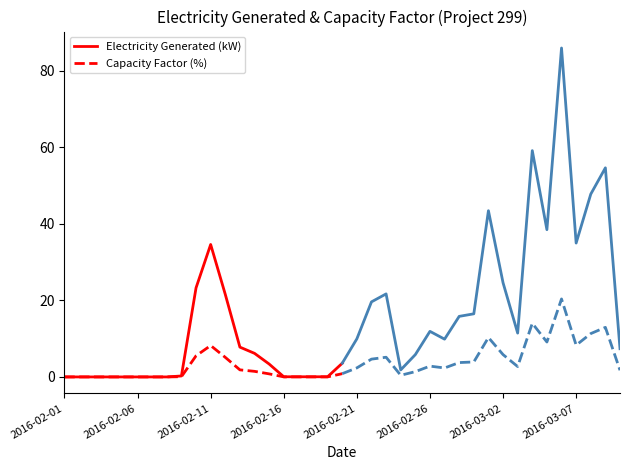

Which category has the highest value in the Electricity Generated (kW) series?

2016-02-11